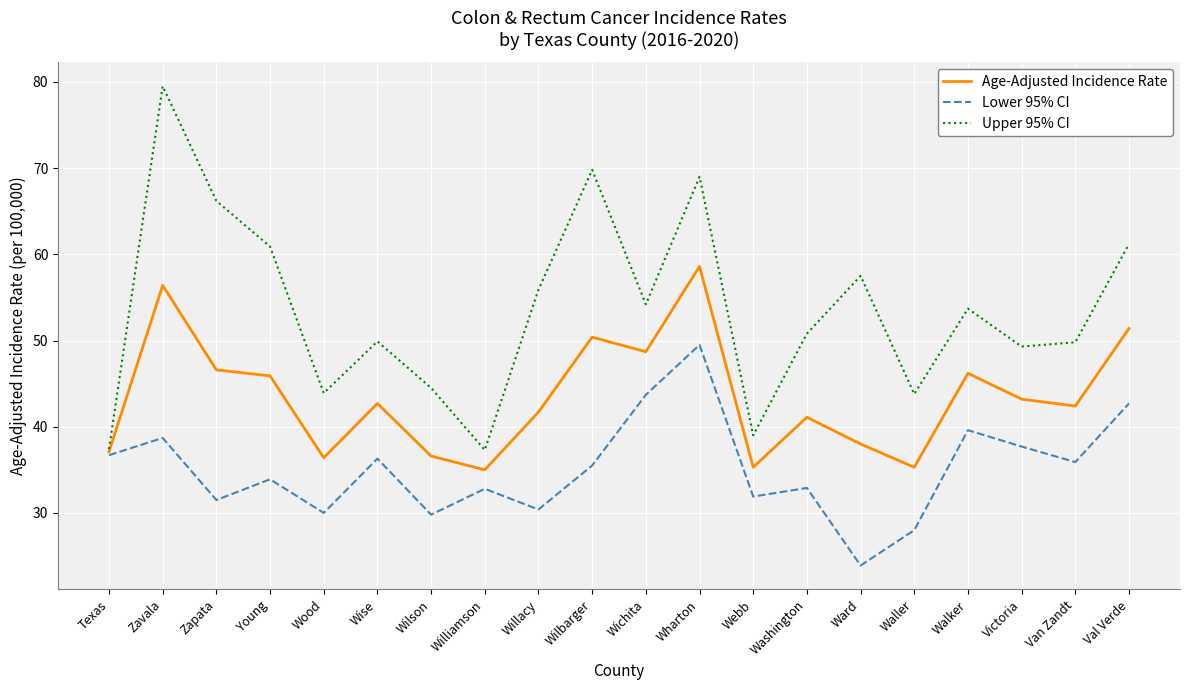

At which category does Upper 95% CI reach its first local valley?

Wood